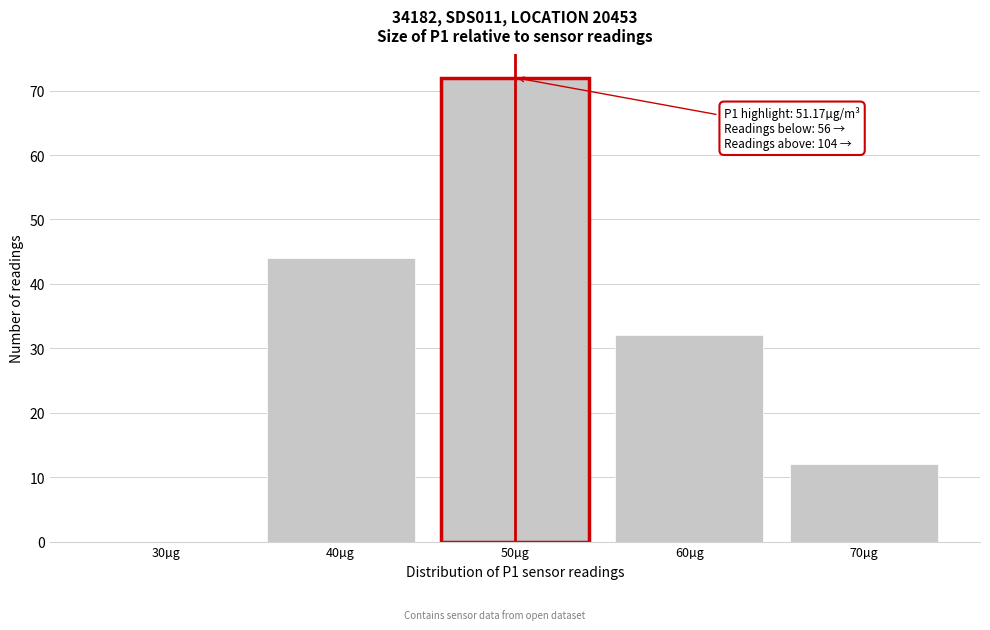

Reading left to right, list all the values displayed in this chart.

30µg=0	40µg=44	50µg=72	60µg=32	70µg=12